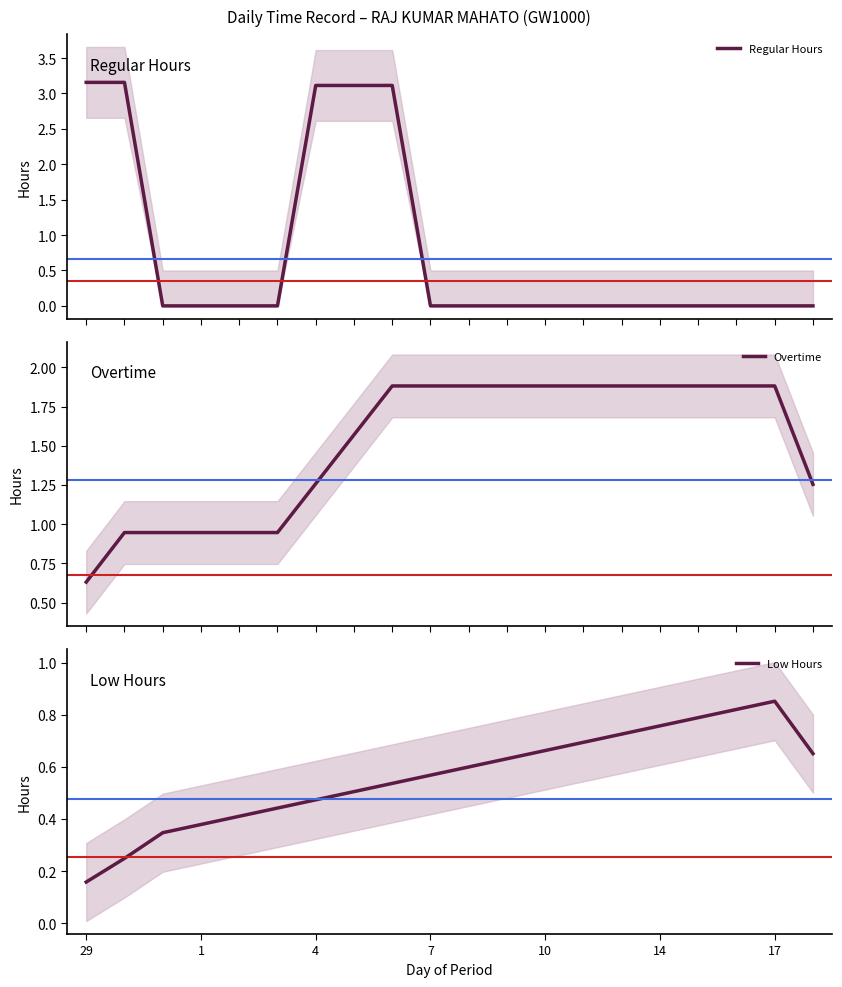

List the series in order of their overall mean, highest first.

Overtime, Regular Hours, Low Hours